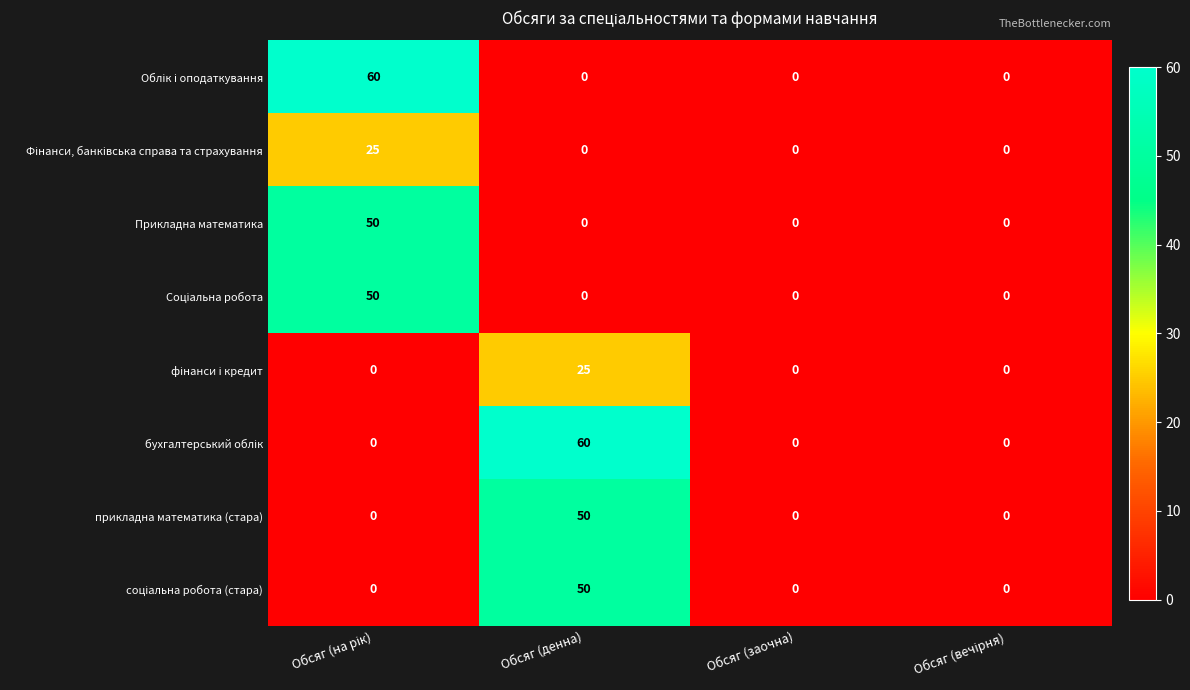

What is the spread (max minus min) of values at Обсяг (денна)?

60